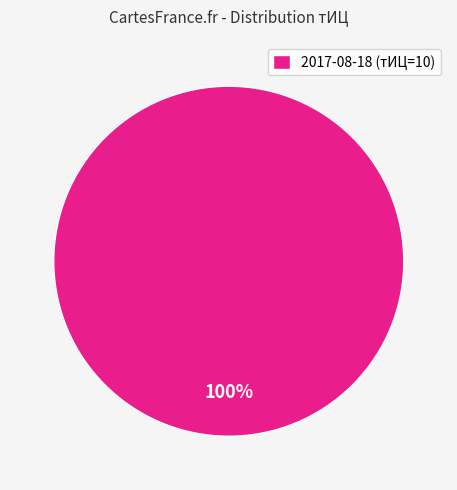

To the nearest percent, what portion does 2017-08-18 (тИЦ=10) represent?

100%